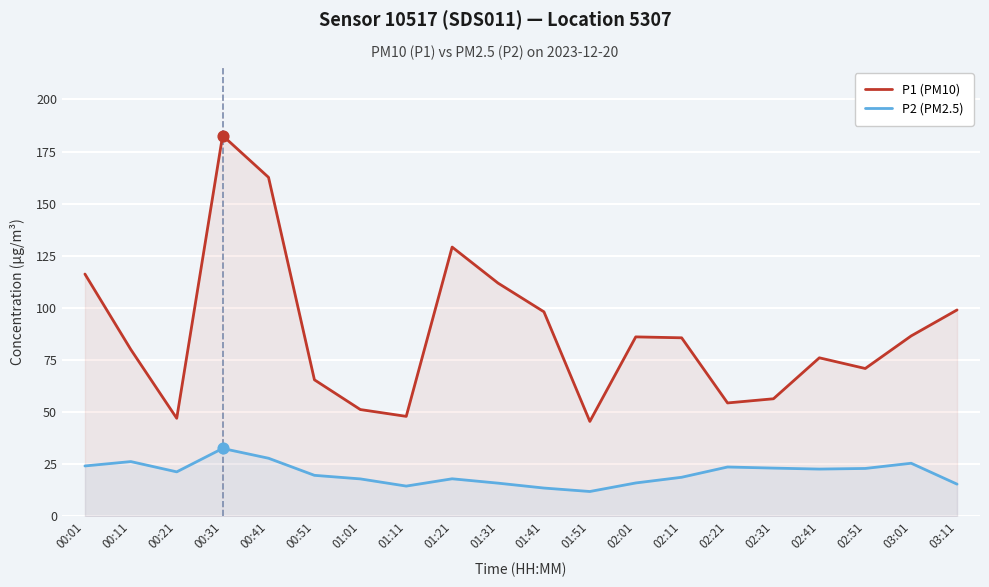

Which series has the largest Y range (max minus min)?

P1 (PM10)